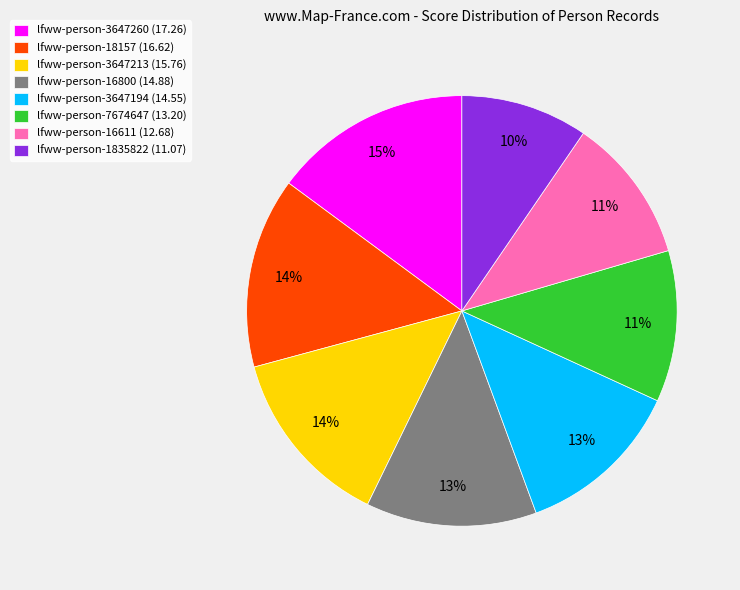

What is the ratio of the value at lfww-person-16611 (12.68) to the value at lfww-person-3647213 (15.76)?

0.8